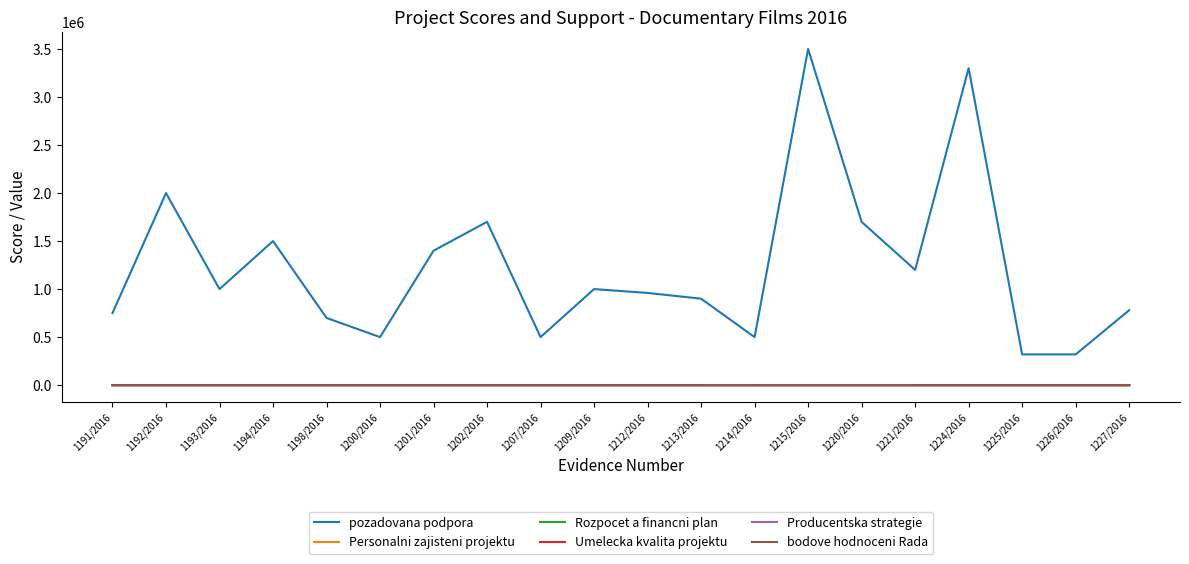

The value of pozadovana podpora at 1220/2016 is 2823339. True or false?

False